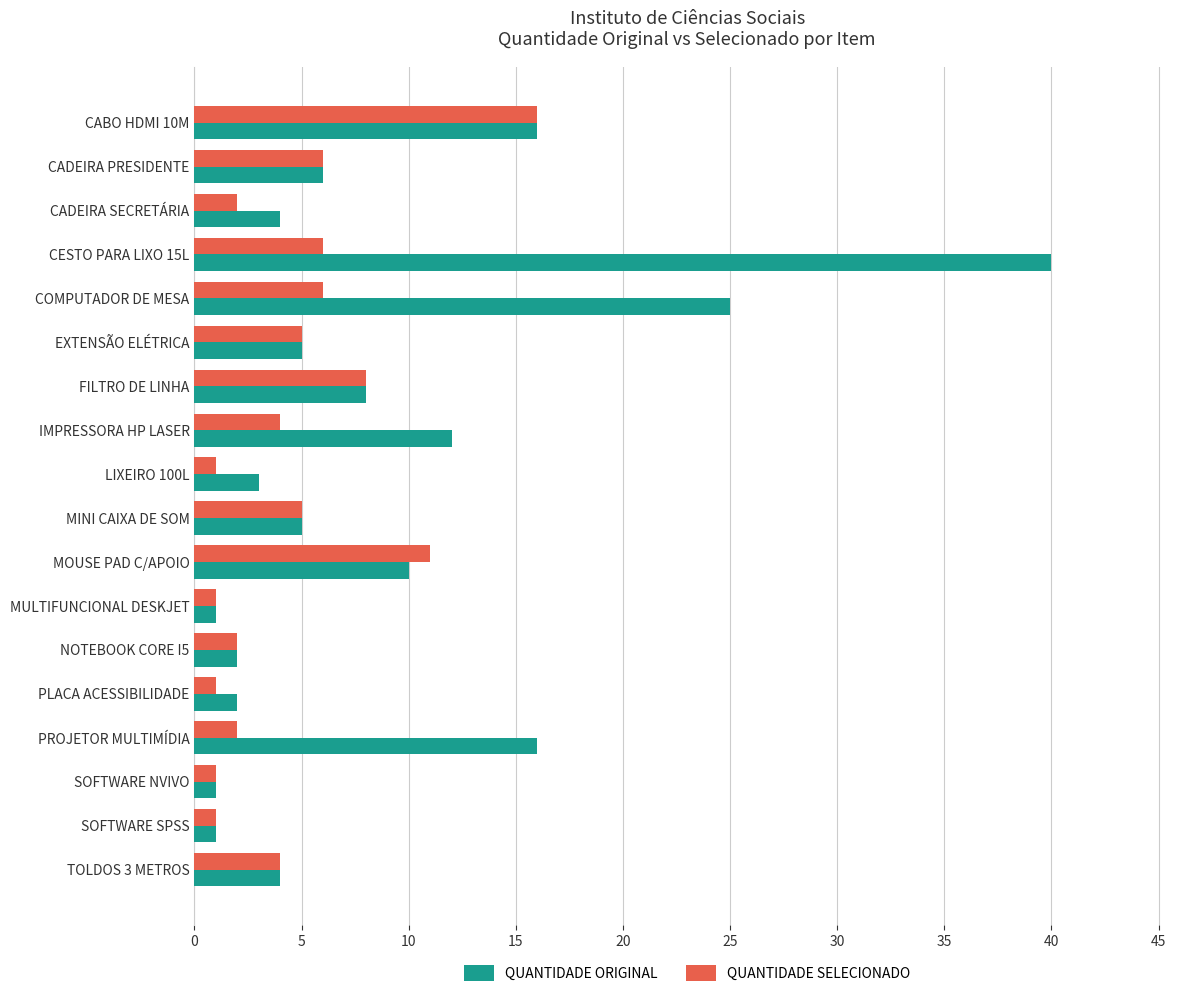

What is the sum of the QUANTIDADE SELECIONADO values at PLACA ACESSIBILIDADE and MOUSE PAD C/APOIO?

12